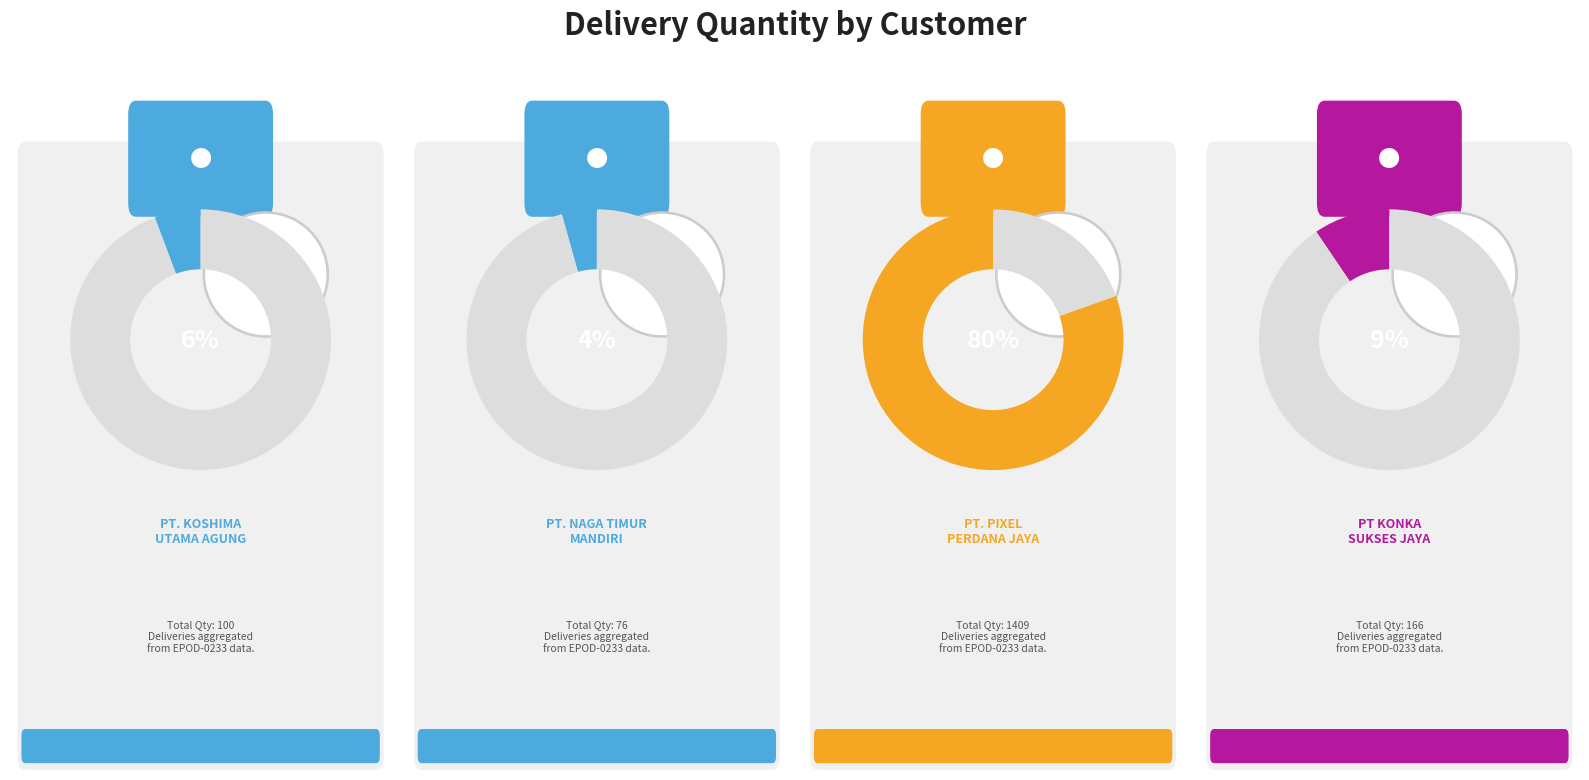

To the nearest percent, what portion does PT KONKA SUKSES JAYA represent?

9%